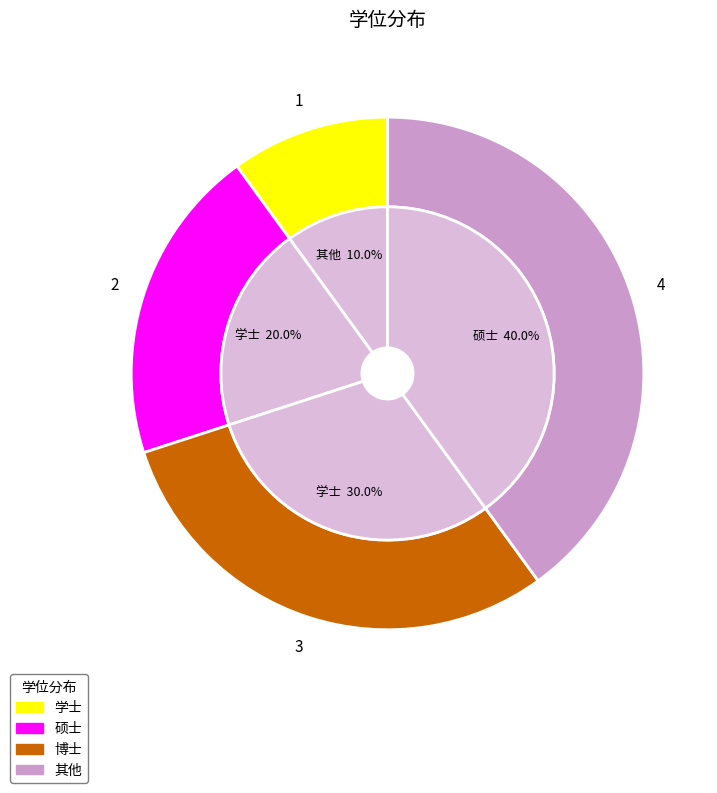

Combined, what portion of the pie is 硕士 and 博士?

50.0%